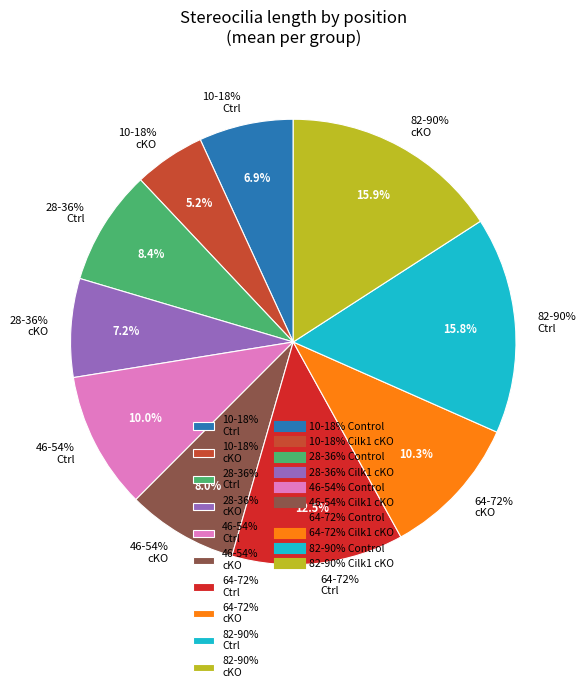

To the nearest percent, what portion does 82-90% Cilk1 cKO represent?

16%